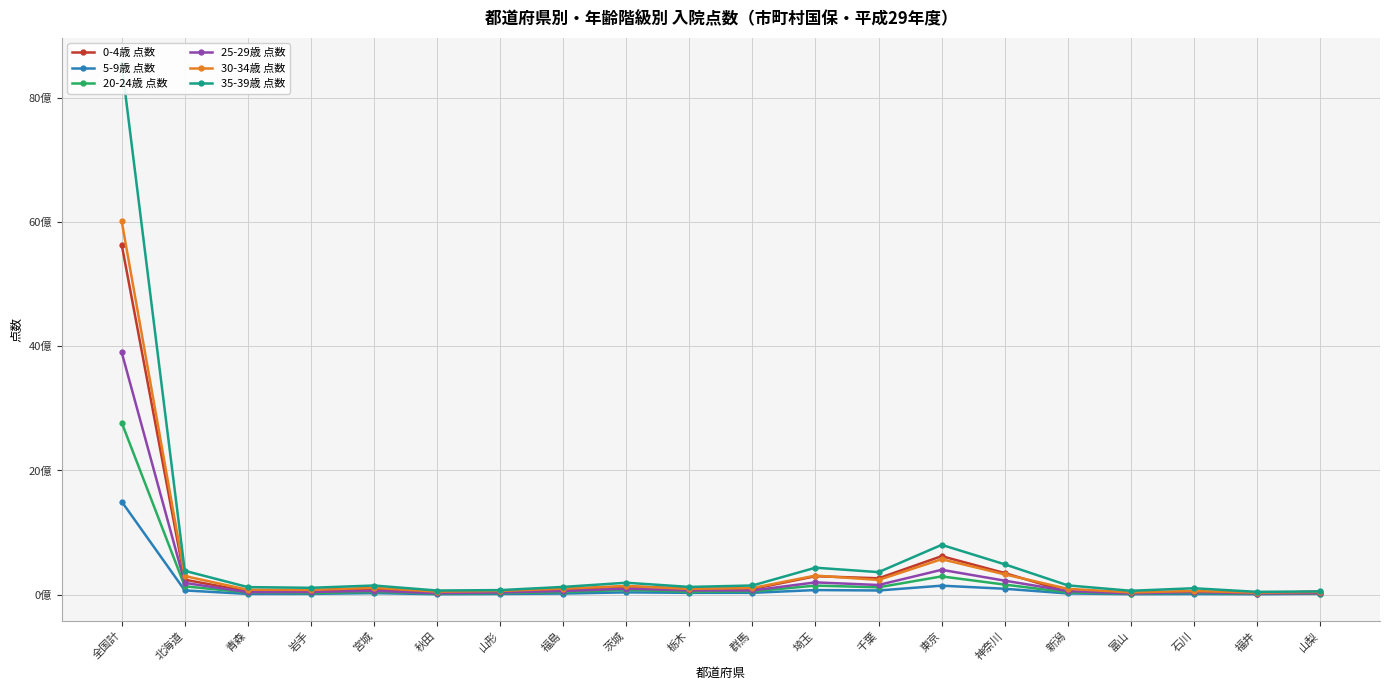

At which category does 20-24歳 点数 reach its first local valley?

岩手